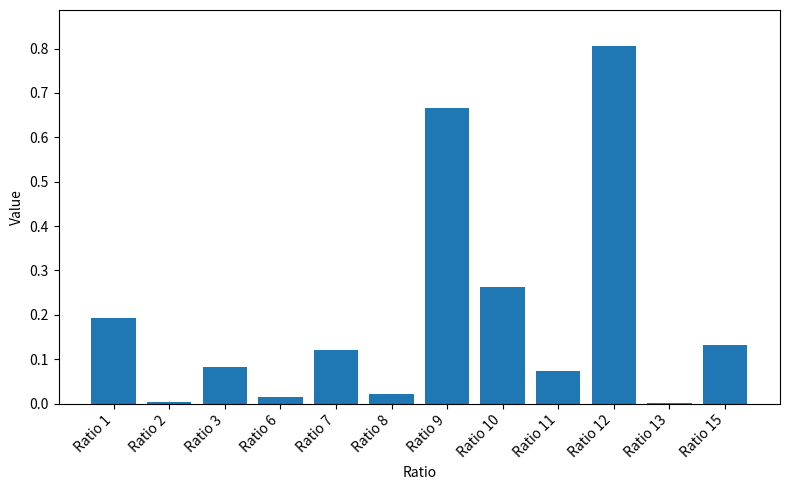

Which has a higher value, Ratio 3 or Ratio 7?

Ratio 7